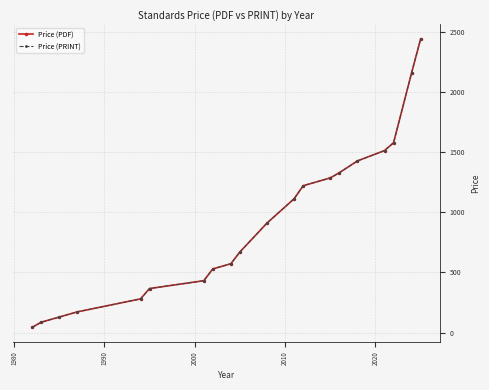

Is this an area chart (filled region under the line)?

No